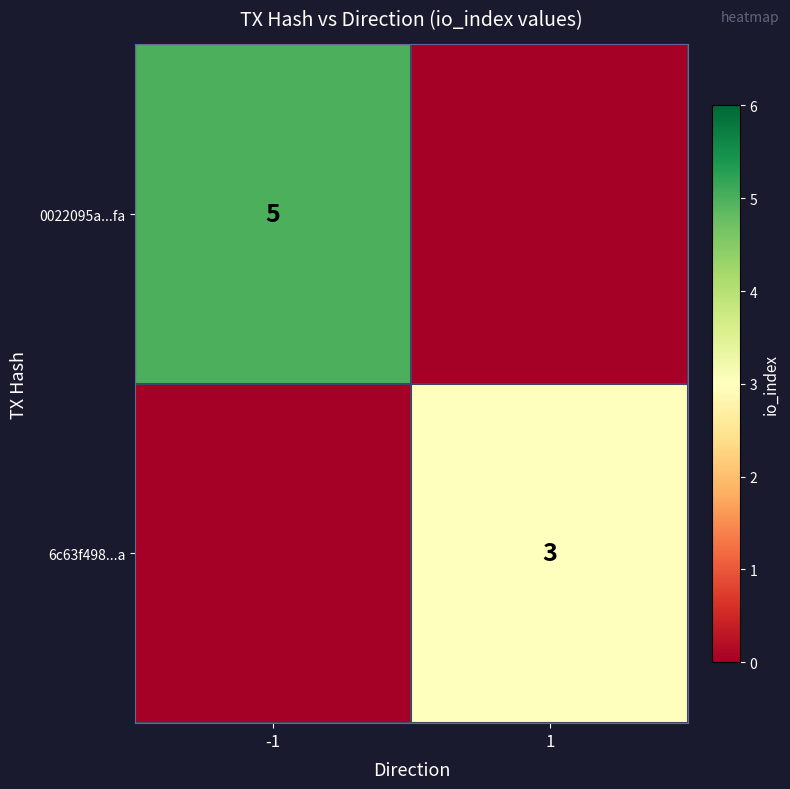

The value of 0022095a...fa at -1 is 5. True or false?

True